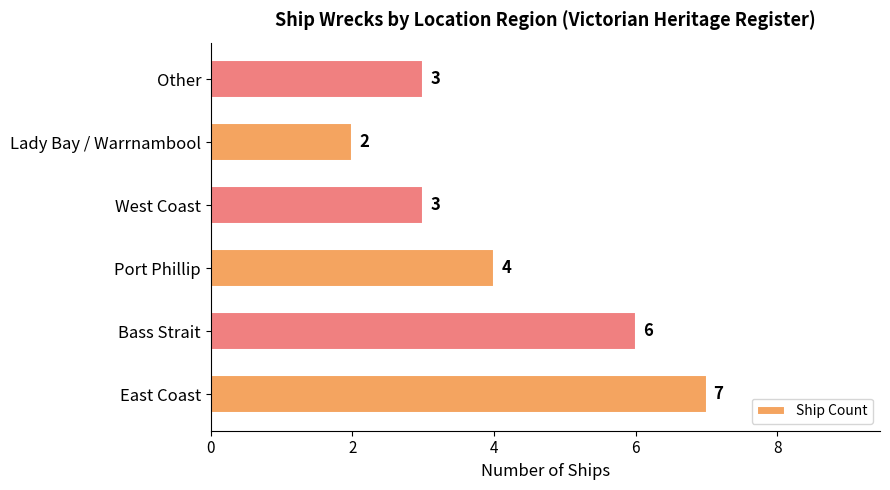

What is the change in value from Bass Strait to Other?

-3